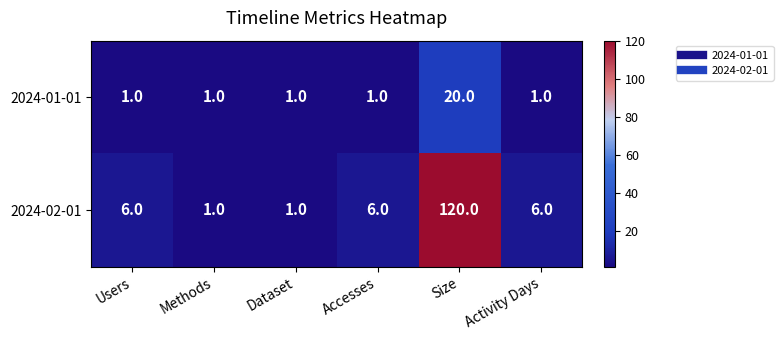

How many data points does each series have?

6